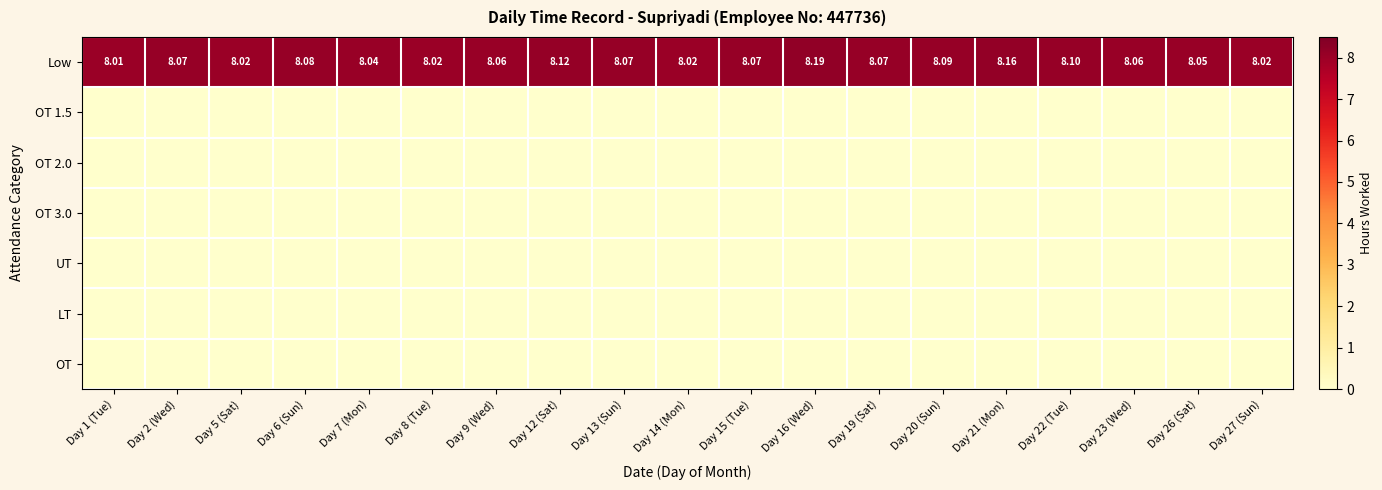

List the series in order of their peak value, highest first.

Low, OT 1.5, OT 2.0, OT 3.0, UT, LT, OT